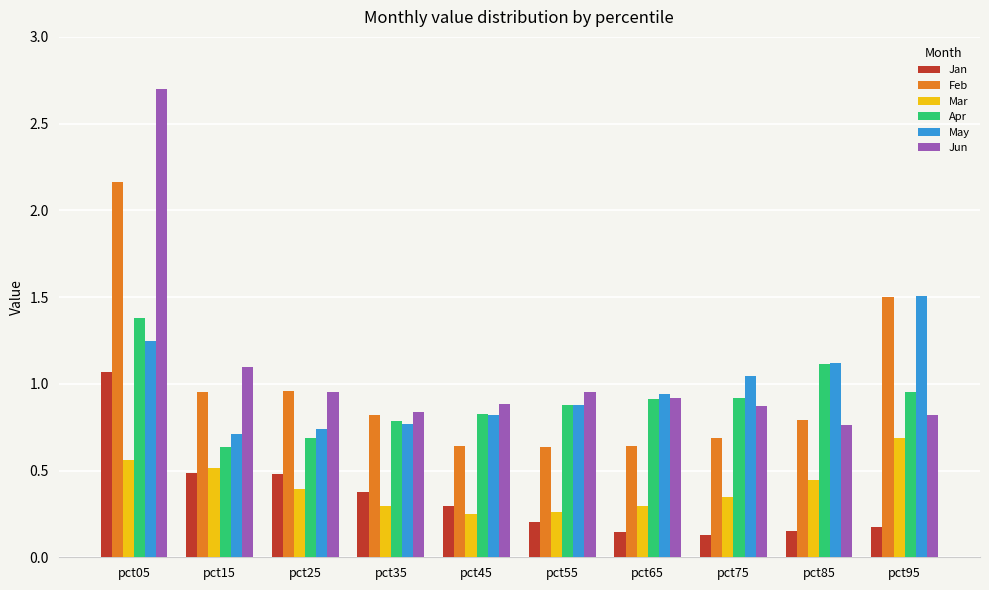

At how many categories does at least one series exceed 2?

1